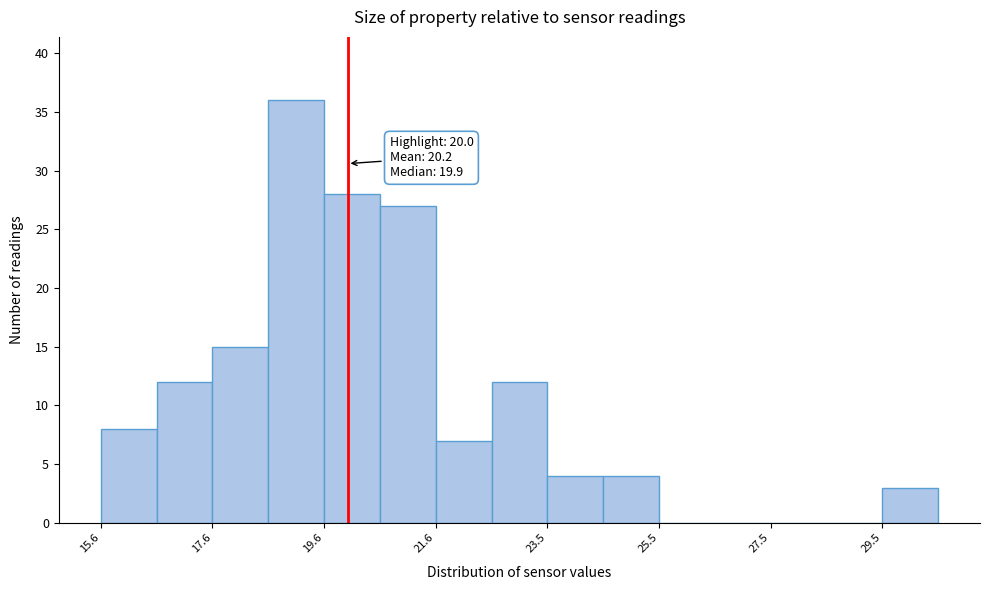

Which range on the x-axis has the tallest bar?

18.6 to 19.6